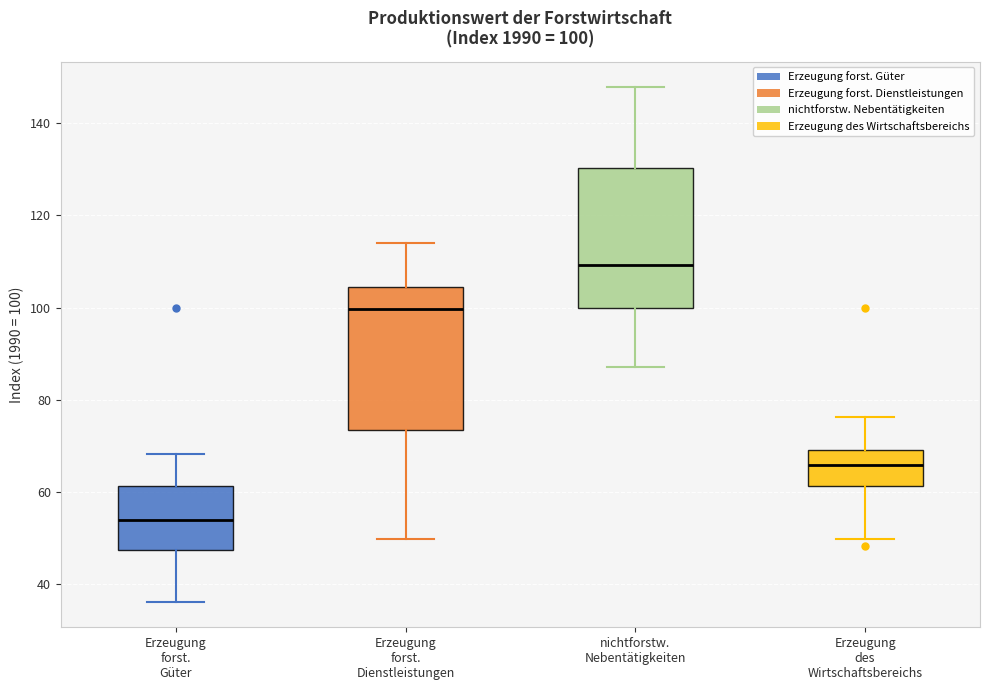

Which box's median line is the lowest?

Erzeugung forst. Güter